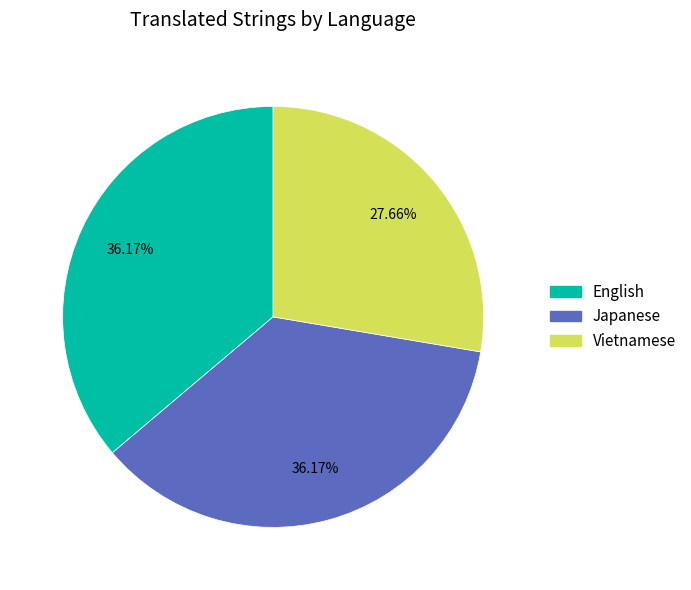

To the nearest percent, what is the difference between the Vietnamese and Japanese slice percentages?

9%